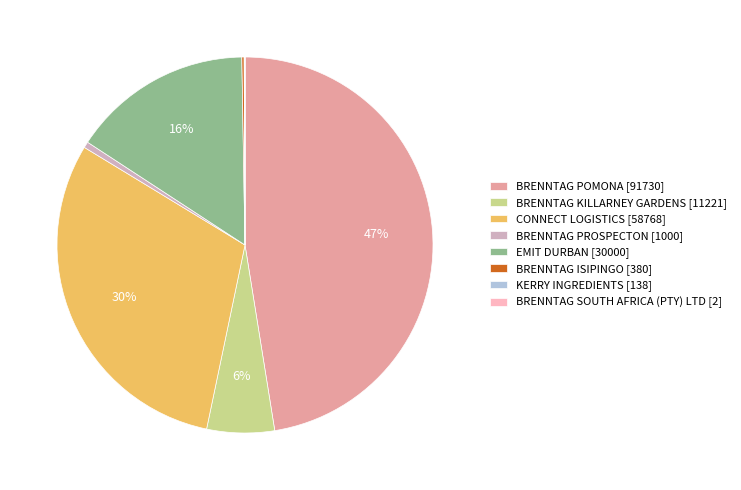

To the nearest percent, what percentage of the pie is EMIT DURBAN [30000]?

16%